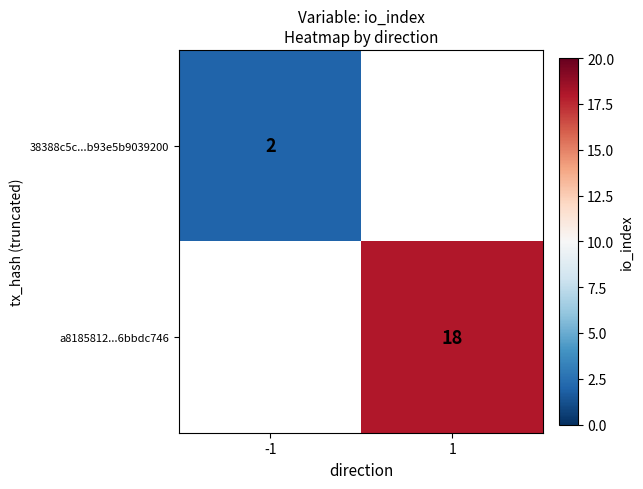

True or false: a8185812...6bbdc746 has a value of 29.8 at 1.

False